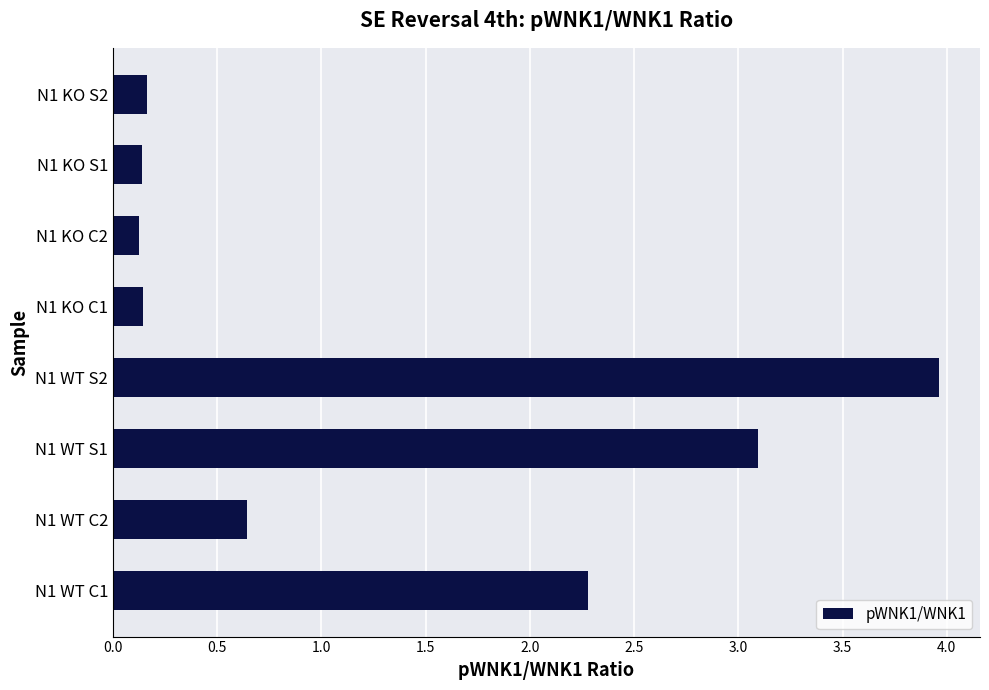

What is the difference between the maximum and second lowest values?

3.8